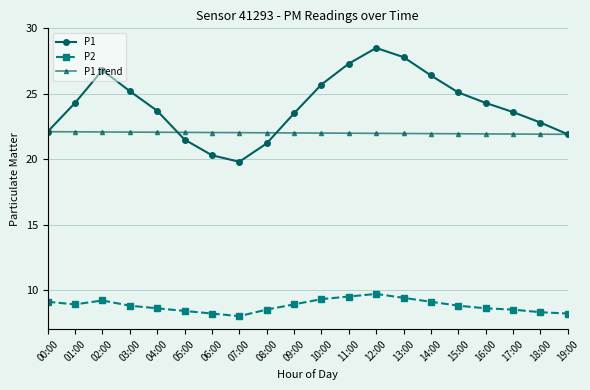

Which category has the lowest value across all series?

07:00